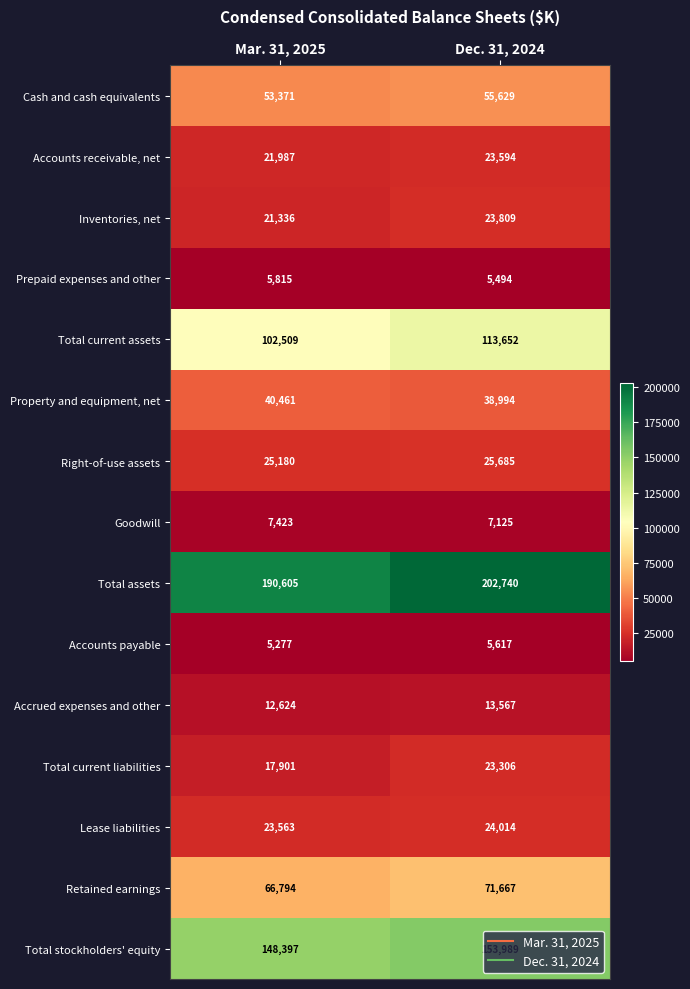

At Mar. 31, 2025, list the series in order from smallest to largest.

Accounts payable, Prepaid expenses and other, Goodwill, Accrued expenses and other, Total current liabilities, Inventories, net, Accounts receivable, net, Lease liabilities, Right-of-use assets, Property and equipment, net, Cash and cash equivalents, Retained earnings, Total current assets, Total stockholders' equity, Total assets